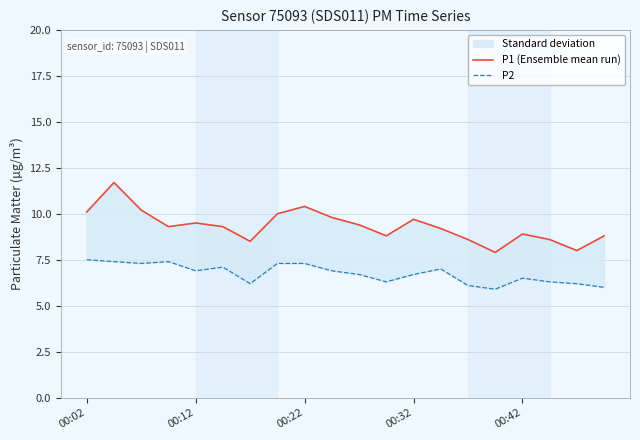

Reading right to left, extract all data points from this chart.

P1 (Ensemble mean run): 8.8	8.0	8.6	8.9	7.9	8.6	9.2	9.7	8.8	9.4	9.8	10.4	10.0	8.5	9.3	9.5	9.3	10.2	11.7	10.1
P2: 6.0	6.2	6.3	6.5	5.9	6.1	7.0	6.7	6.3	6.7	6.9	7.3	7.3	6.2	7.1	6.9	7.4	7.3	7.4	7.5